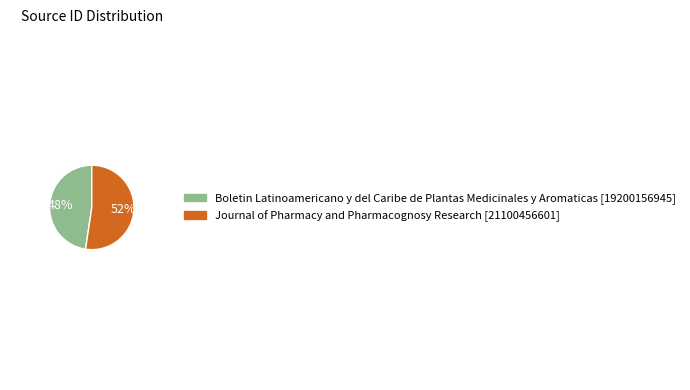

Does any single category account for the majority?

Yes